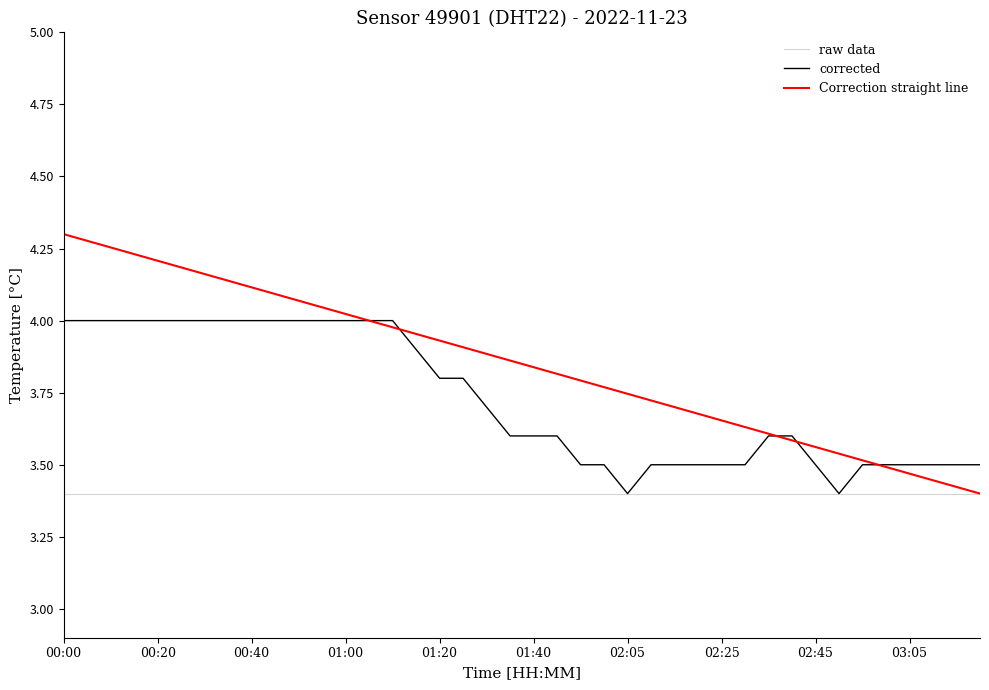

Rank the categories by value from lowest to highest.

02:05, 02:50, 01:55, 02:00, 02:10, 02:15, 02:20, 02:25, 02:30, 02:45, 02:55, 03:00, 03:05, 03:10, 03:15, 03:20, 01:35, 01:40, 01:50, 02:35, 02:40, 01:30, 01:20, 01:25, 01:15, 00:00, 00:05, 00:10, 00:15, 00:20, 00:25, 00:30, 00:35, 00:40, 00:45, 00:50, 00:55, 01:00, 01:05, 01:10